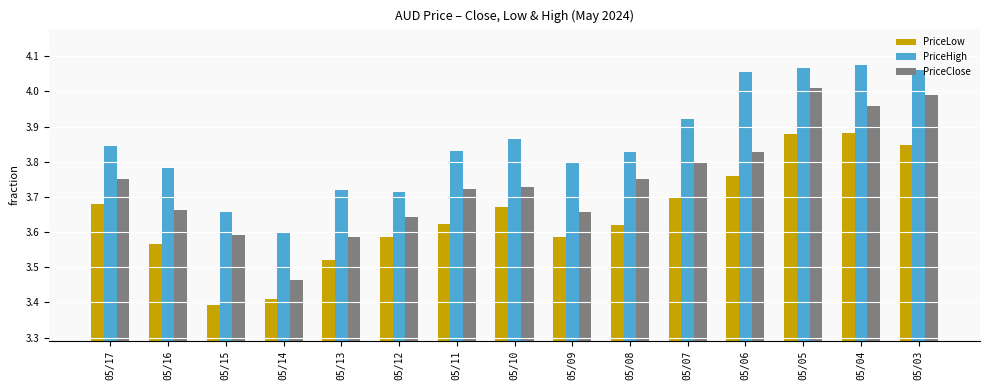

Does the chart contain any negative values?

No